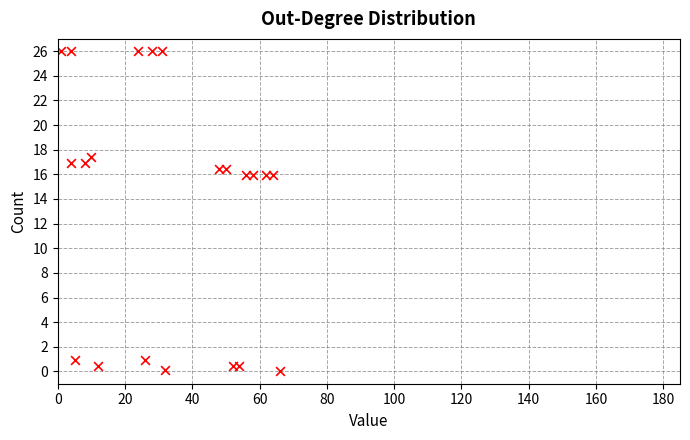

What is the range of Y values (max minus min)?

25.9